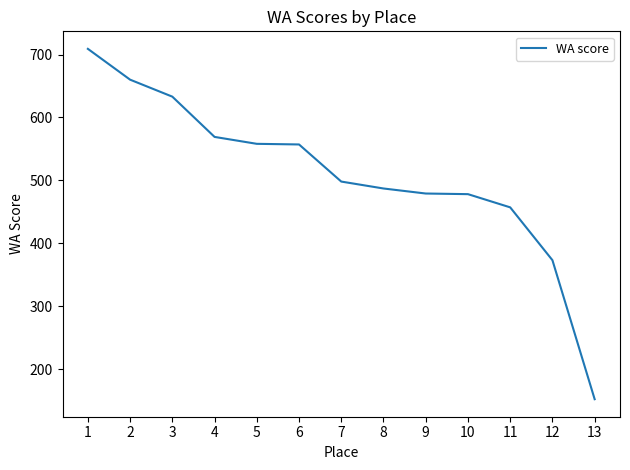

What is the minimum value shown in the chart?

152